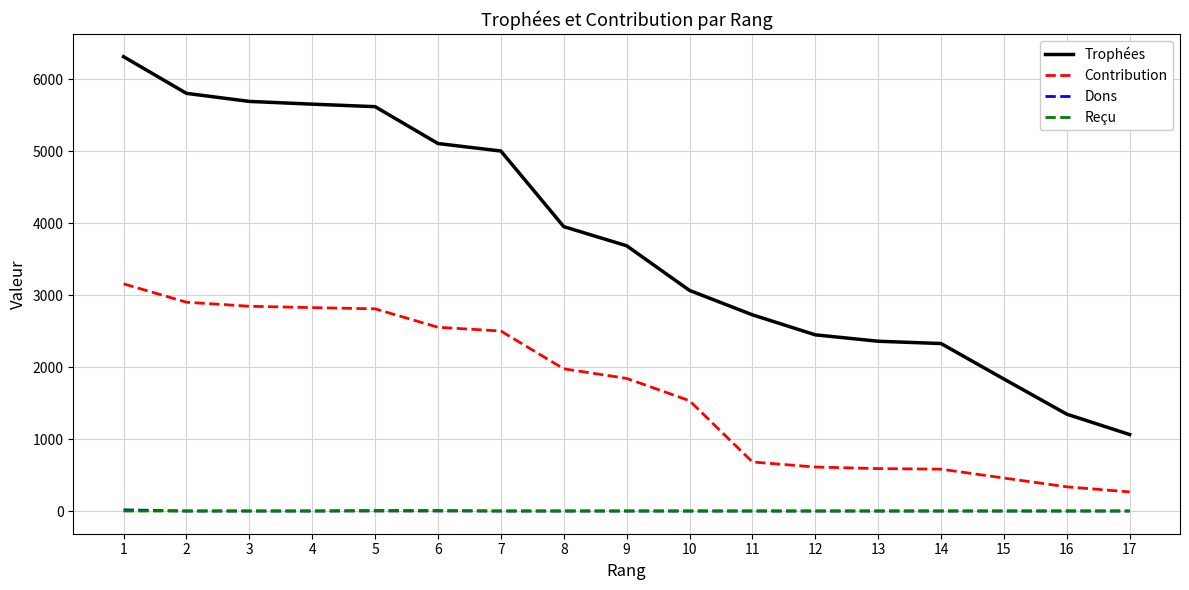

How many Reçu values are between 0 and 1?

15